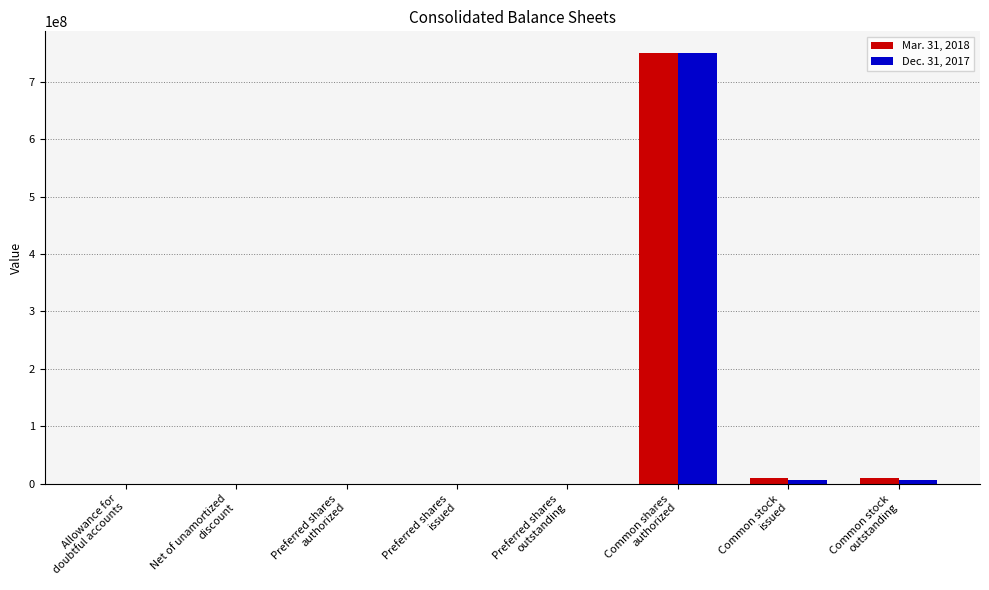

What is the maximum value for Dec. 31, 2017?

750000000